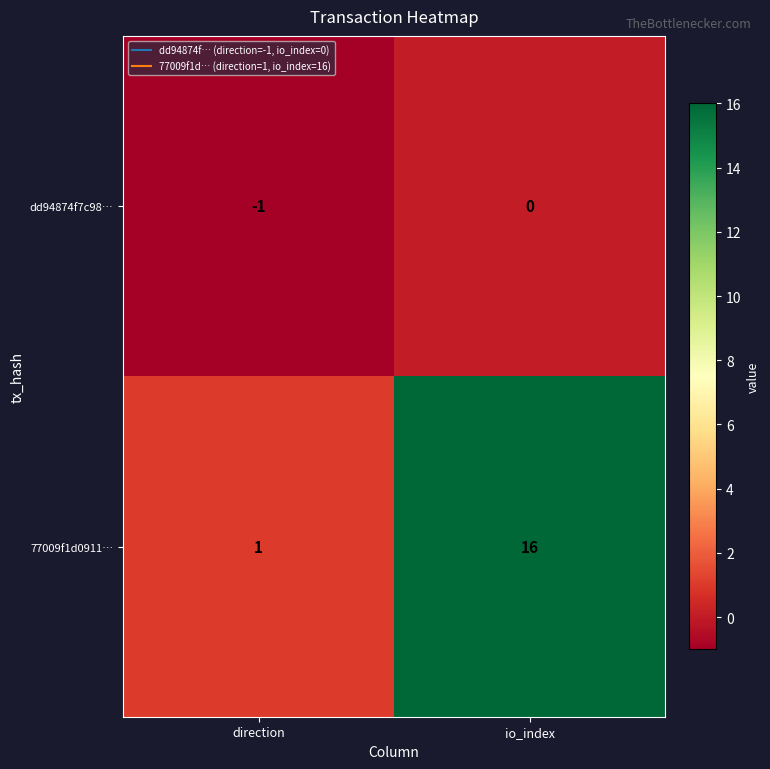

How many categories are shown in the chart?

2